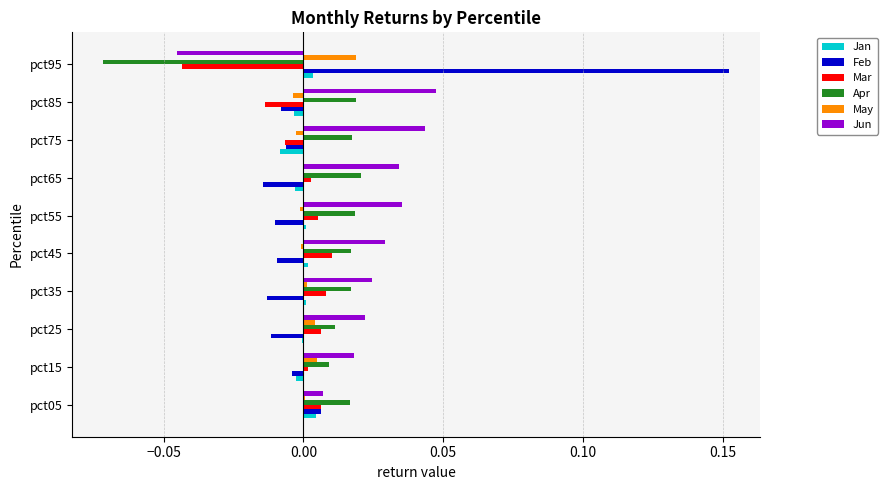

How many values in the Feb series exceed 0?

2